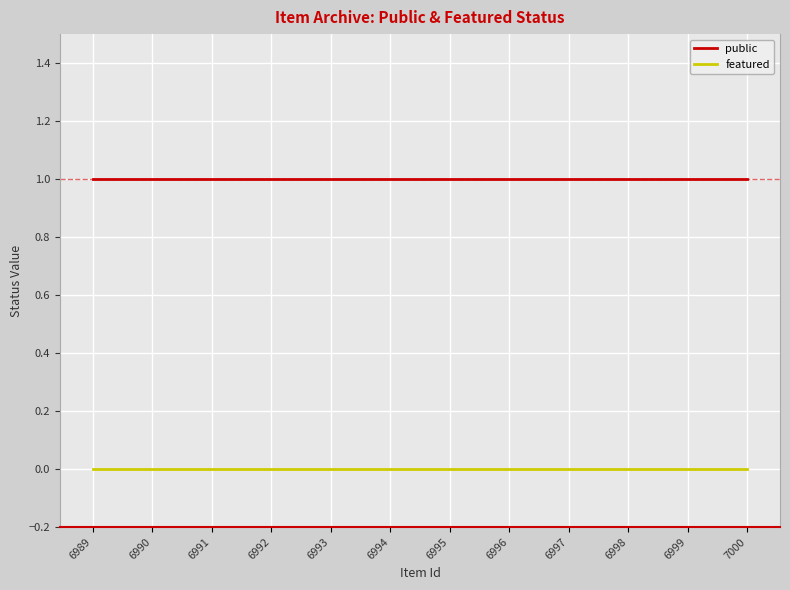

Is it true that public equals 1 at 7000?

True